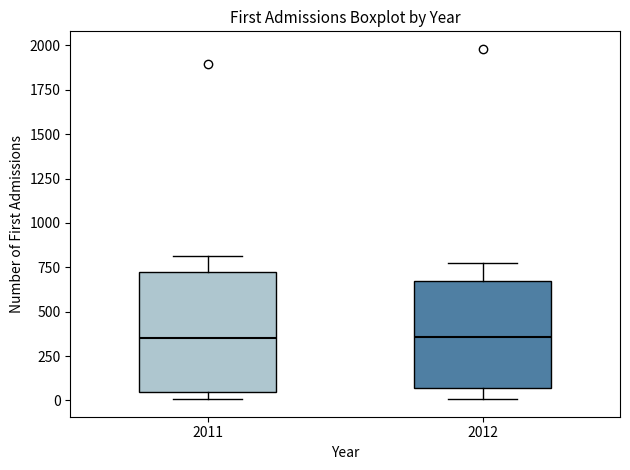

Where does the upper whisker of the box at x = 2012 end on the y-axis? The values are not printed on the chart, so give them approximately, as read against the axis.

750